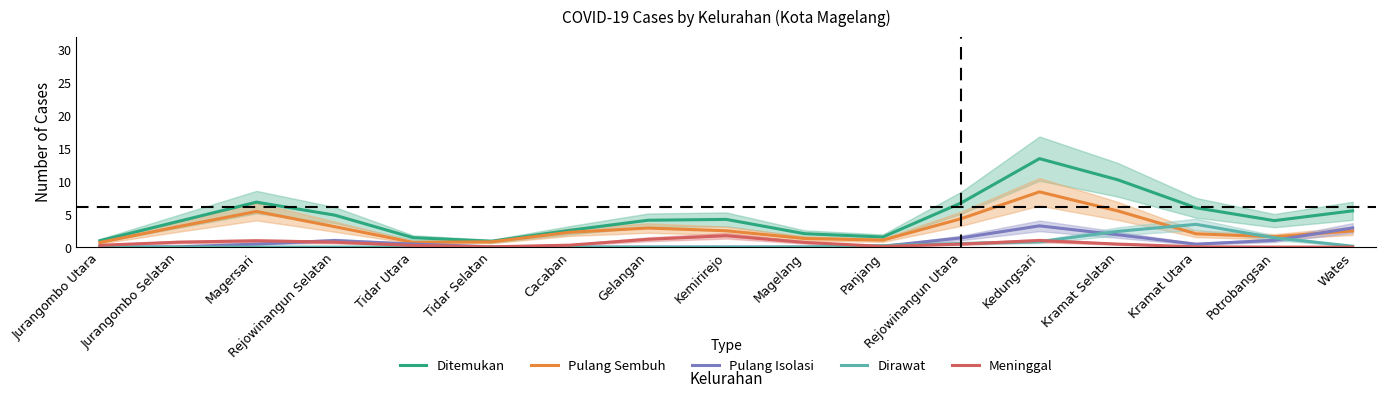

Where is the first local minimum for Pulang Sembuh?

Tidar Utara